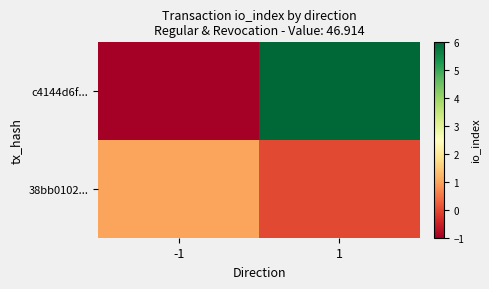

What is the smallest value displayed?

-1